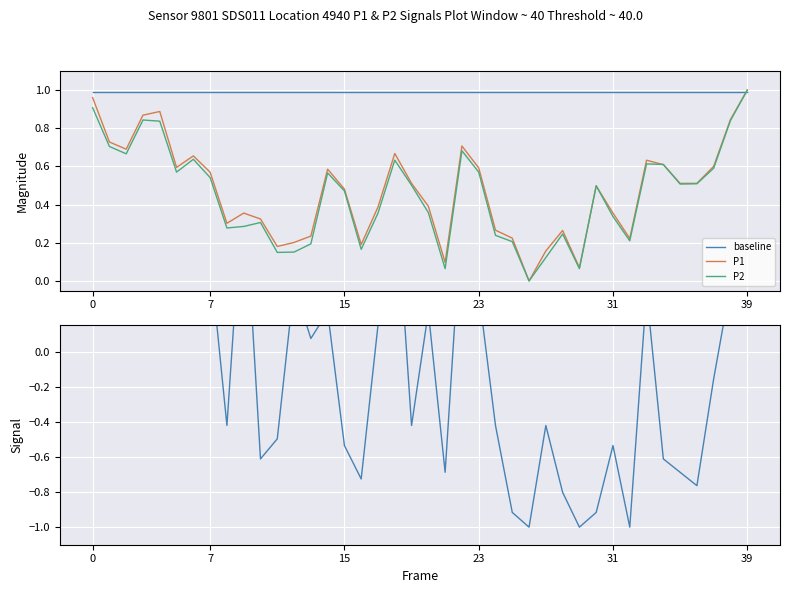

Reading left to right, extract all data points from this chart.

baseline: 1.0	1.0	1.0	1.0	1.0	1.0	1.0	1.0	1.0	1.0	1.0	1.0	1.0	1.0	1.0	1.0	1.0	1.0	1.0	1.0	1.0	1.0	1.0	1.0	1.0	1.0	1.0	1.0	1.0	1.0	1.0	1.0	1.0	1.0	1.0	1.0	1.0	1.0	1.0	1.0
P1: 1.0	0.7	0.7	0.9	0.9	0.6	0.7	0.6	0.3	0.4	0.3	0.2	0.2	0.2	0.6	0.5	0.2	0.4	0.7	0.5	0.4	0.1	0.7	0.6	0.3	0.2	0.0	0.2	0.3	0.1	0.5	0.4	0.2	0.6	0.6	0.5	0.5	0.6	0.8	1.0
P2: 0.9	0.7	0.7	0.8	0.8	0.6	0.6	0.5	0.3	0.3	0.3	0.1	0.2	0.2	0.6	0.5	0.2	0.4	0.6	0.5	0.4	0.1	0.7	0.6	0.2	0.2	0.0	0.1	0.2	0.1	0.5	0.3	0.2	0.6	0.6	0.5	0.5	0.6	0.8	1.0
P1-P2 normalized: 1.0	0.8	0.7	1.0	1.0	0.5	0.3	0.5	-0.4	1.0	-0.6	-0.5	0.4	0.1	0.2	-0.5	-0.7	0.2	1.0	-0.4	0.2	-0.7	0.8	0.3	-0.4	-0.9	-1.0	-0.4	-0.8	-1.0	-0.9	-0.5	-1.0	0.3	-0.6	-0.7	-0.8	-0.2	0.4	0.6